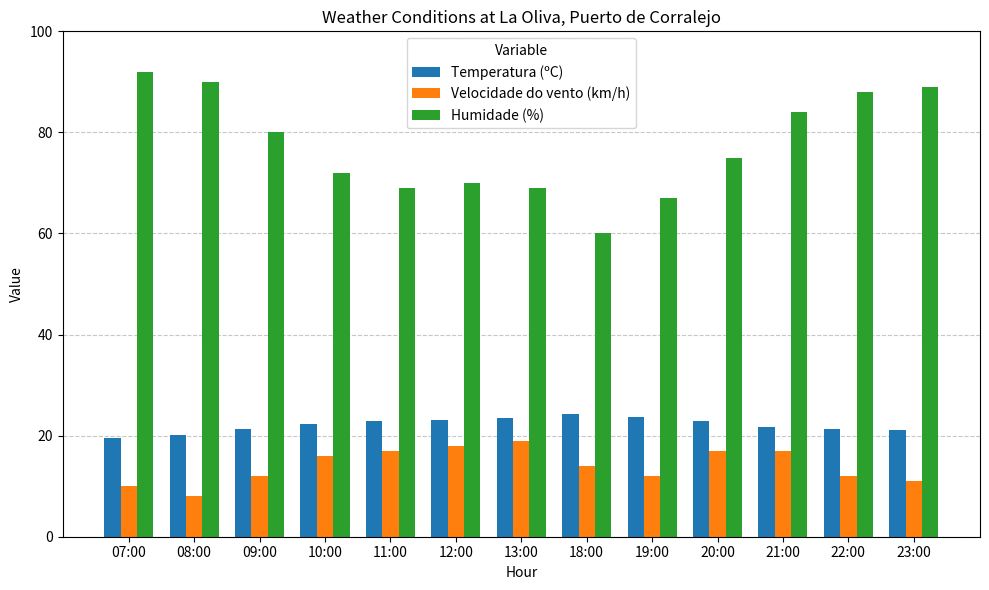

Which series has the largest total across all categories?

Humidade (%)